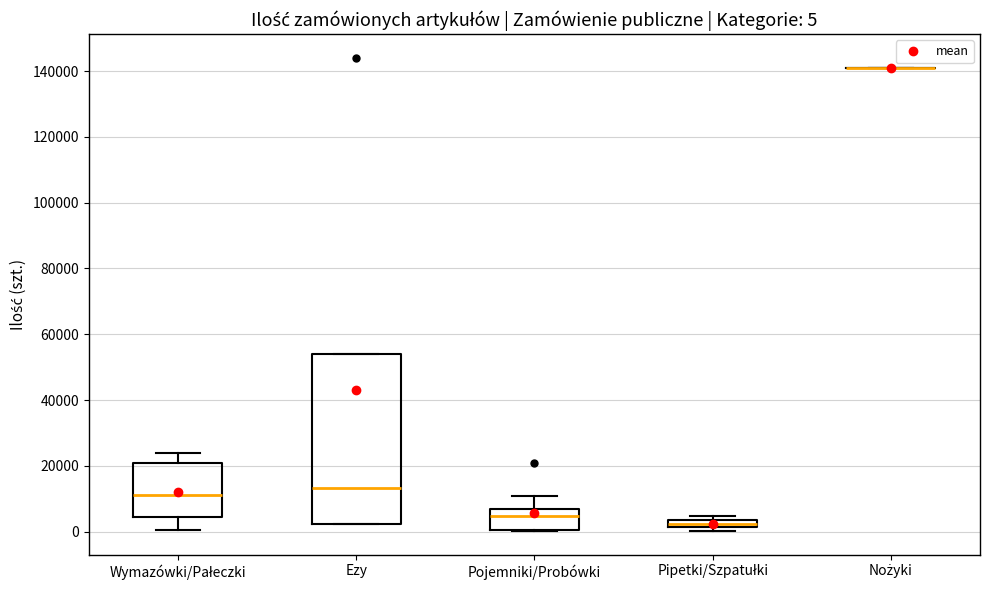

Which box is the tallest, from its lower edge to its upper edge?

Ezy